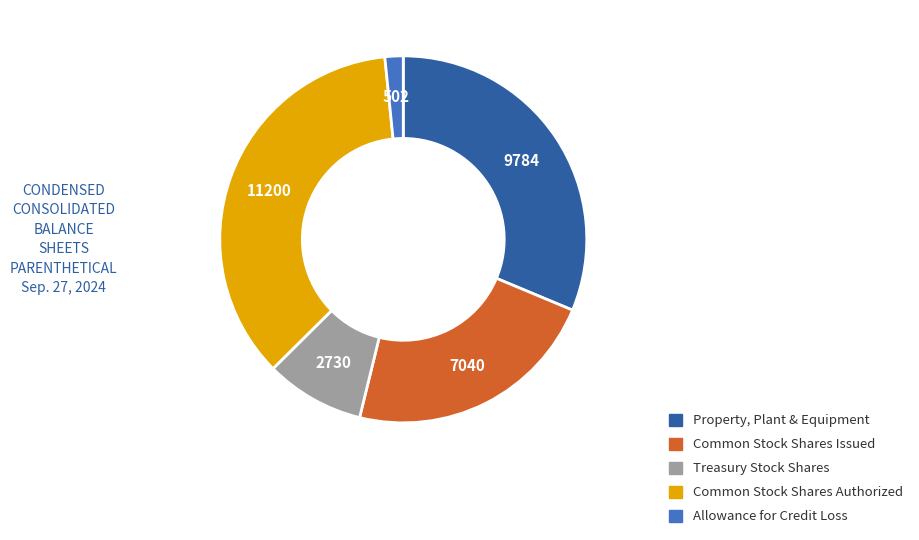

Do Common Stock Shares Authorized and Common Stock Shares Issued together represent more than half of the pie?

Yes